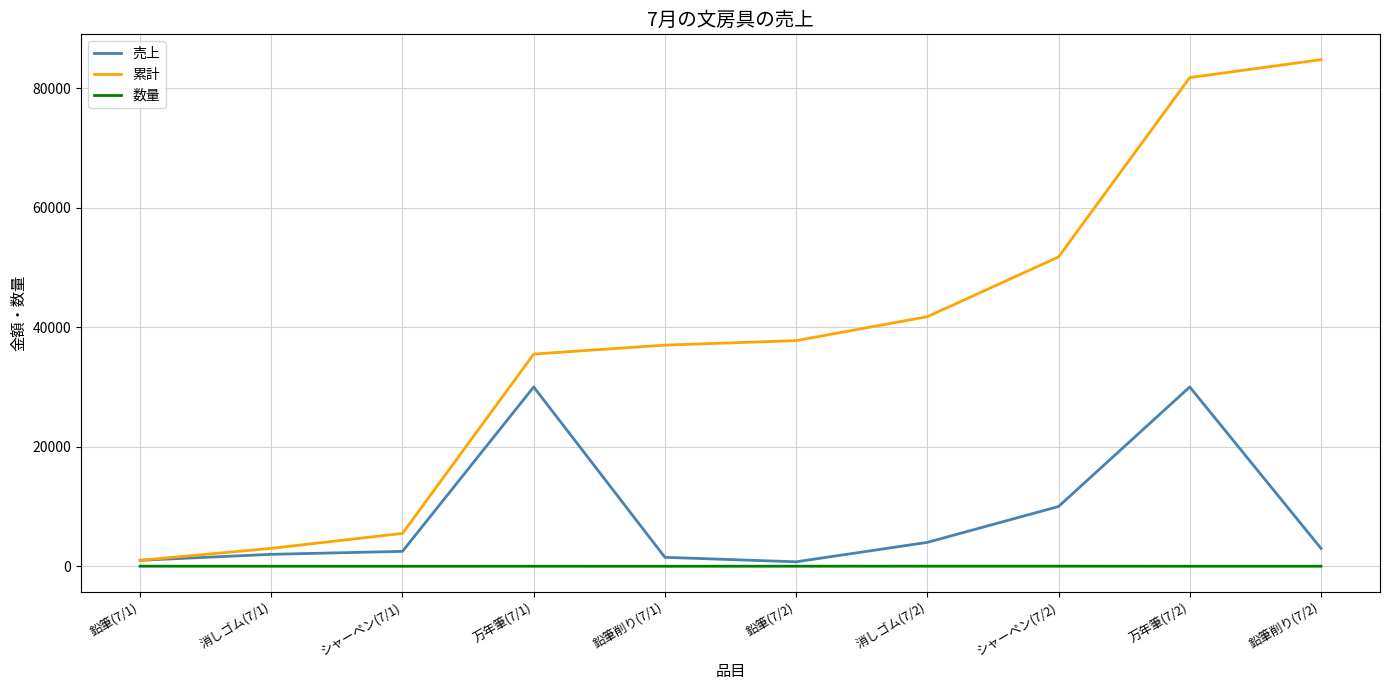

Which category has the highest value in the 累計 series?

鉛筆削り(7/2)